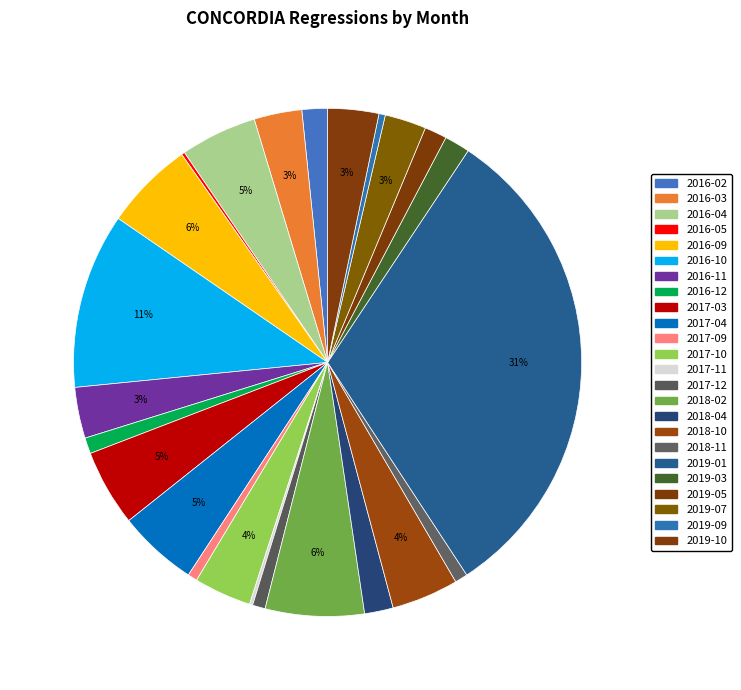

Rank the categories by value from lowest to highest.

2016-05, 2017-11, 2019-09, 2017-09, 2017-12, 2018-11, 2016-12, 2019-05, 2016-02, 2019-03, 2018-04, 2019-07, 2016-03, 2016-11, 2019-10, 2017-10, 2018-10, 2016-04, 2017-03, 2017-04, 2016-09, 2018-02, 2016-10, 2019-01